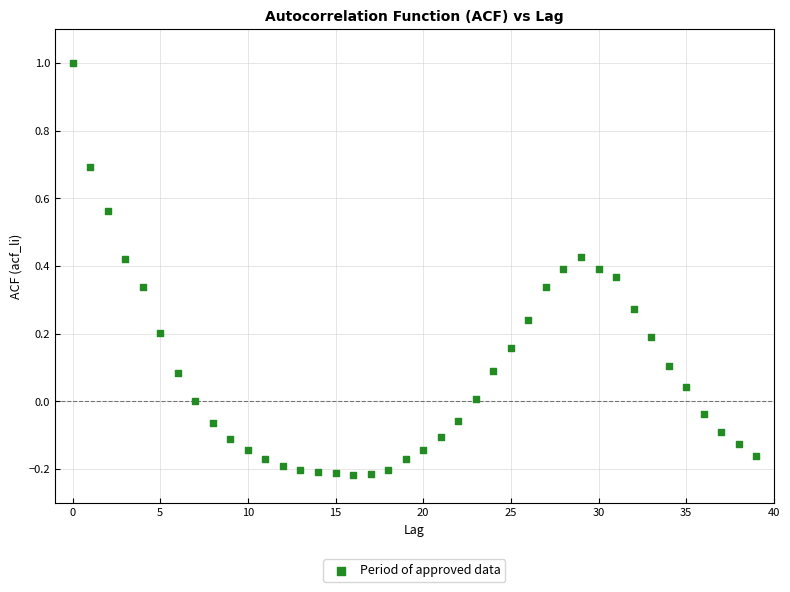

What is the range of Y values (max minus min)?

1.2